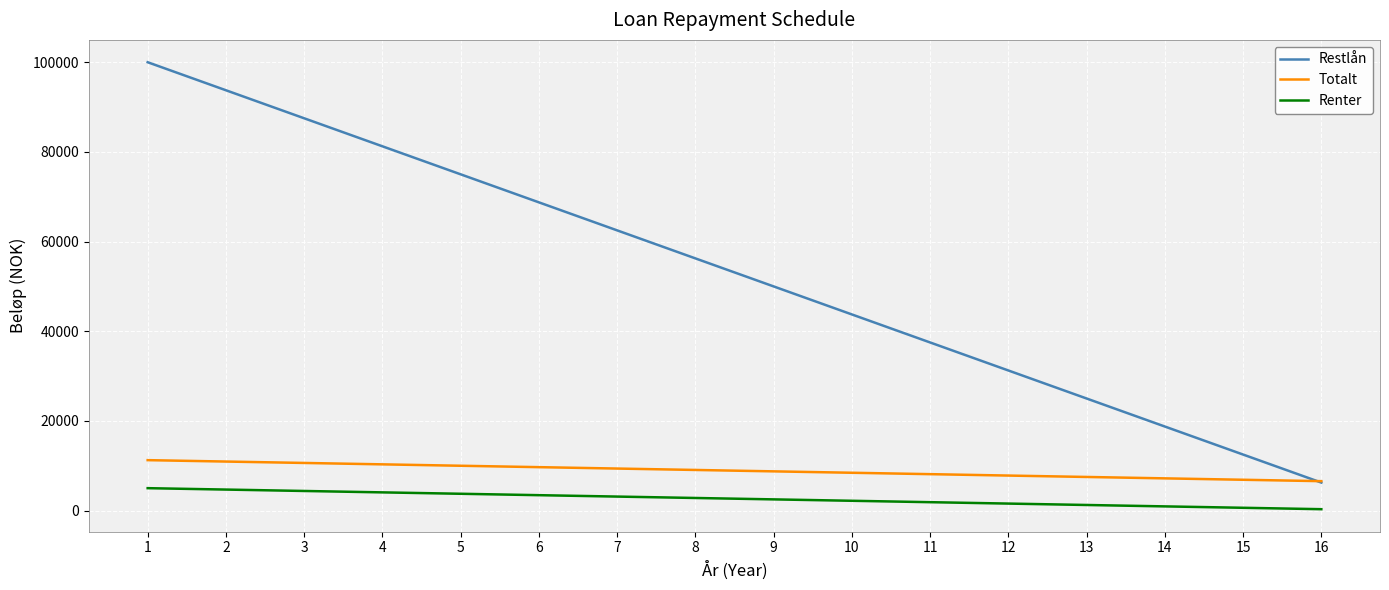

Which series has the largest range (max minus min)?

Restlån